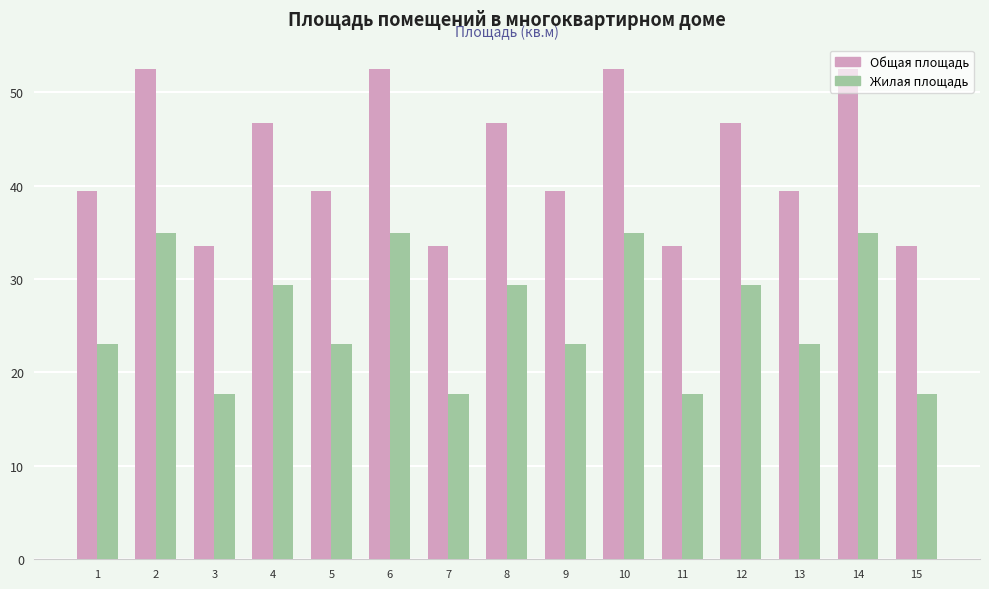

Rank the series at 14 from highest to lowest value.

Общая площадь, Жилая площадь